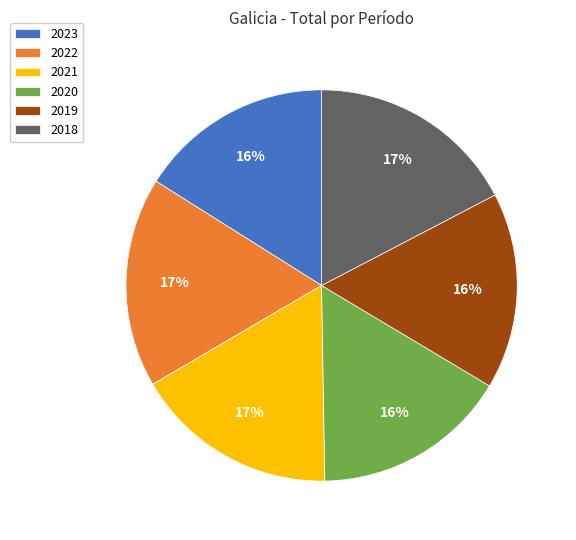

To the nearest percent, what is the average slice percentage?

17%